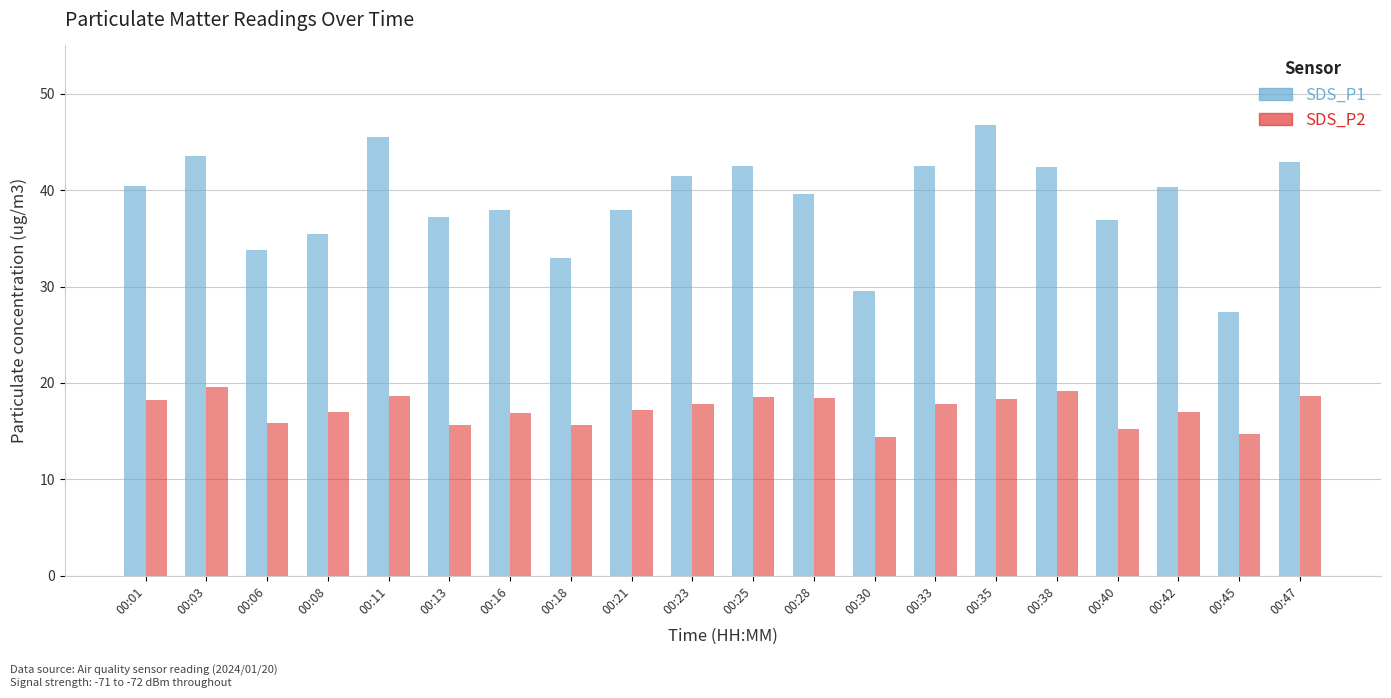

Count the number of data series in this chart.

2